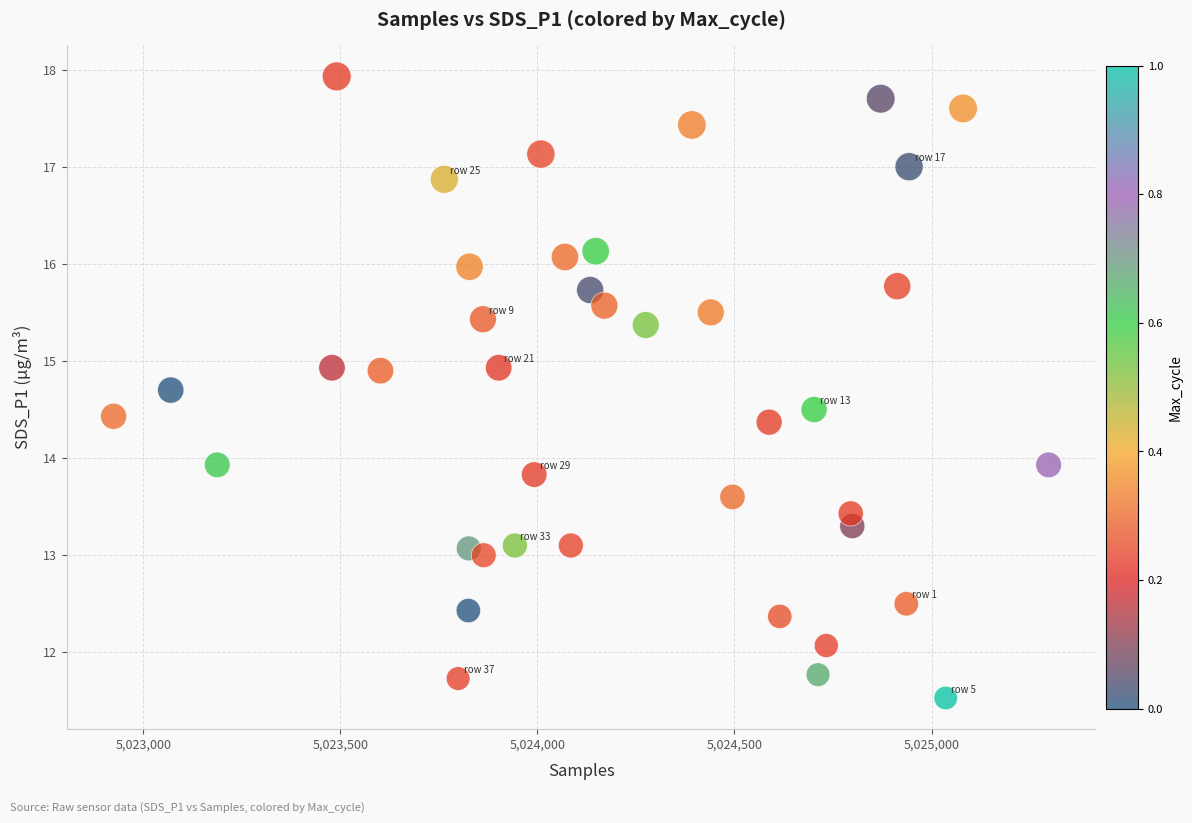

What is the range of X values (max minus min)?

2372.0